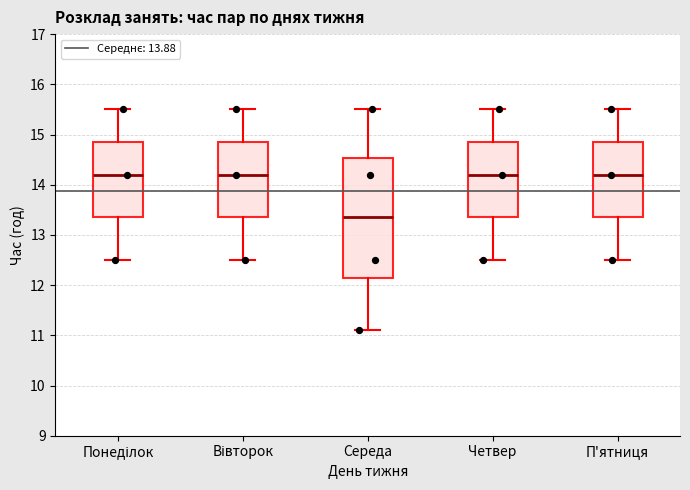

Where does the lower whisker of the box for Понеділок end on the y-axis? The values are not printed on the chart, so give them approximately, as read against the axis.

12.5